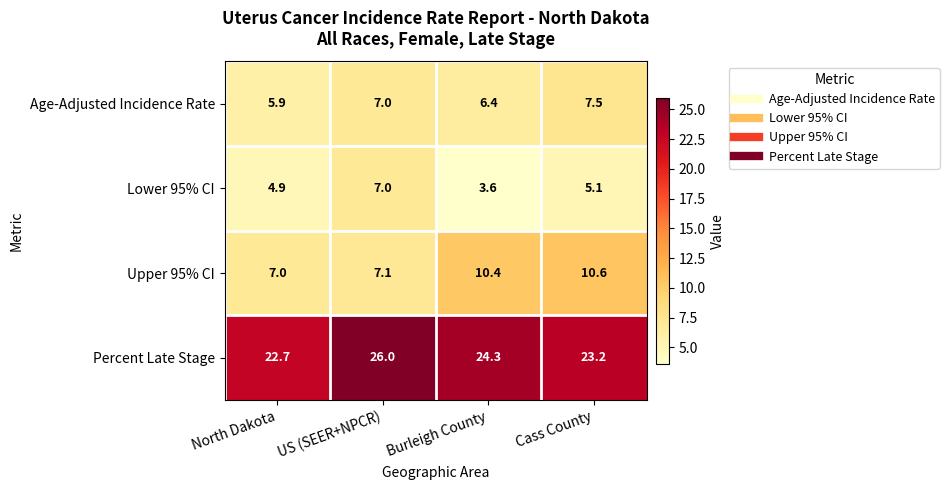

How many values in the Upper 95% CI series are below 10?

2